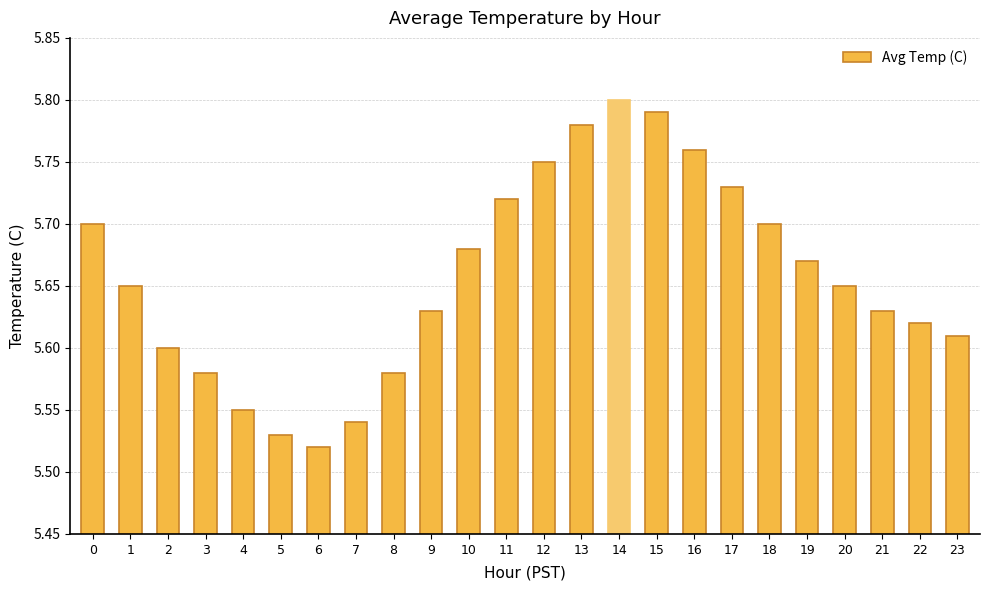

True or false: the data shows 8.5 at 1.

False